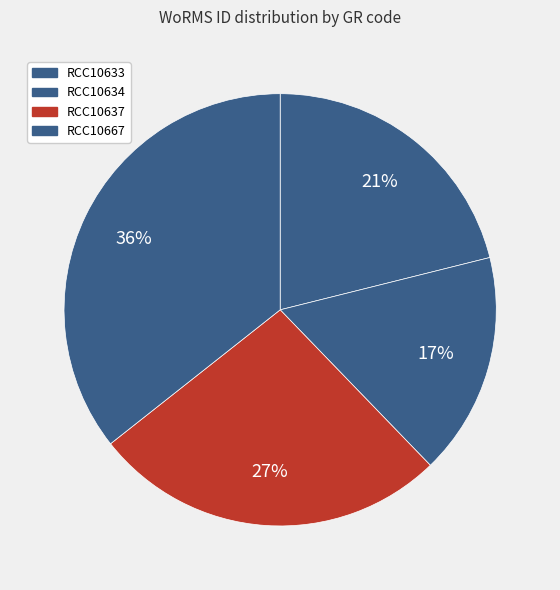

Does any single category account for the majority?

No